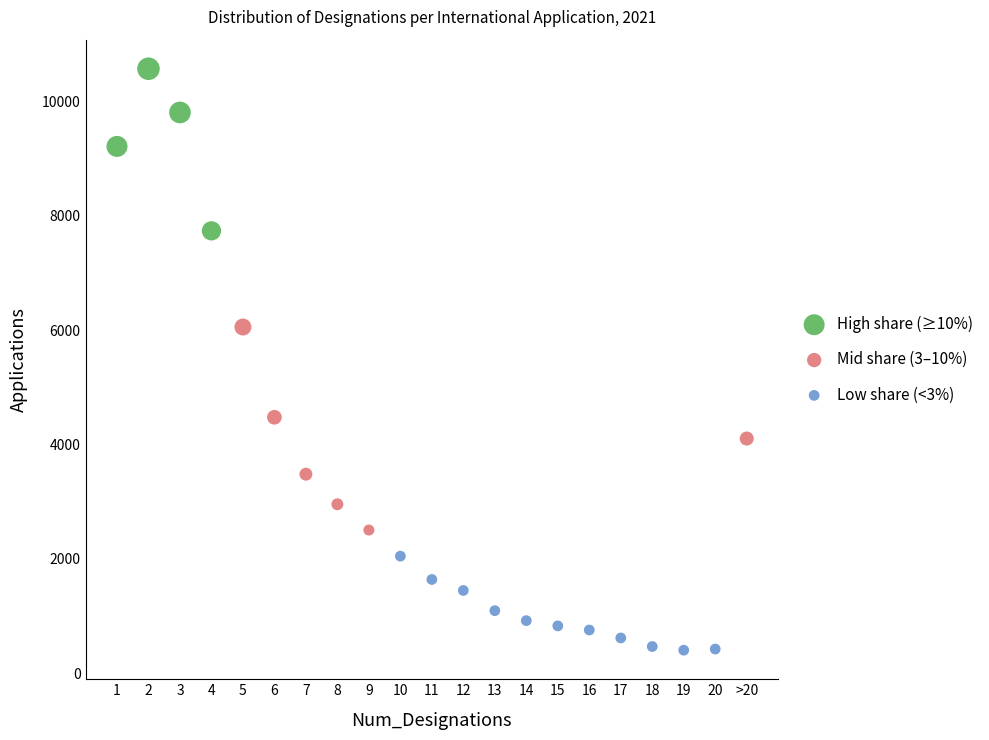

Which series reaches the maximum Y coordinate?

High share (≥10%)